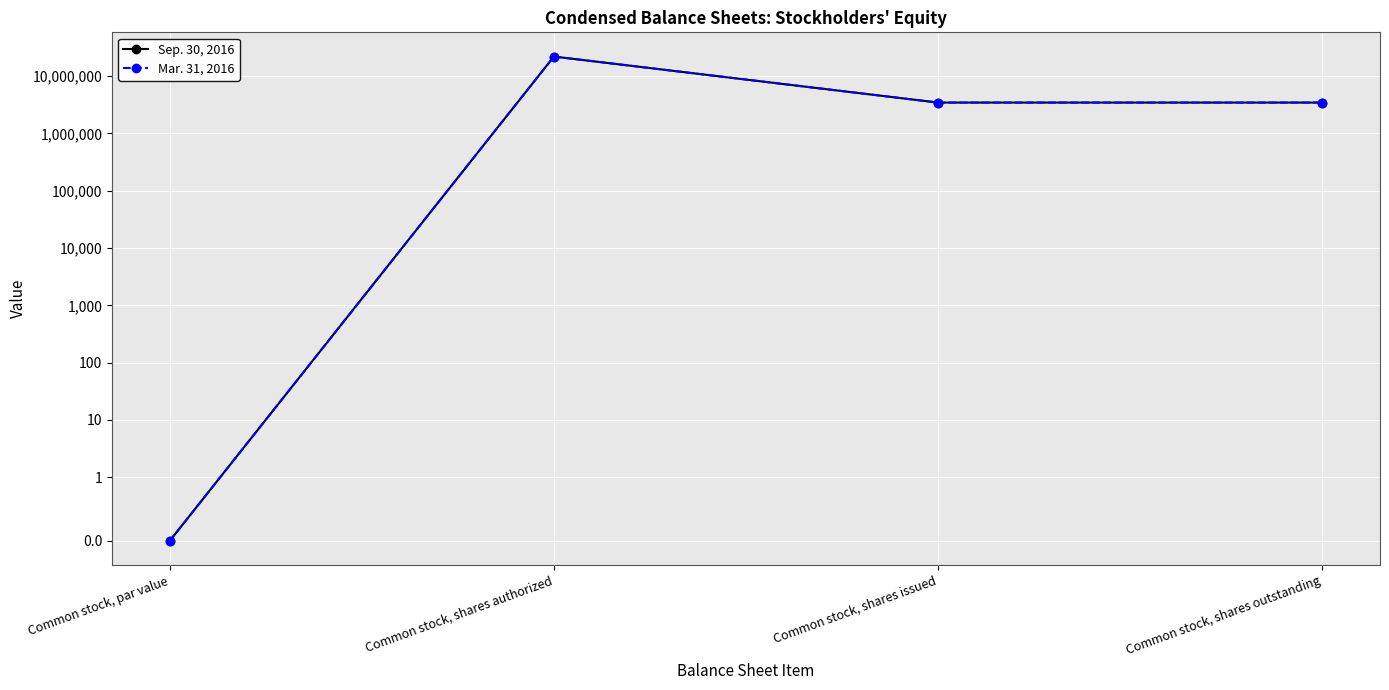

What is the sum of the Sep. 30, 2016 values at Common stock, shares issued and Common stock, shares outstanding?

6922044